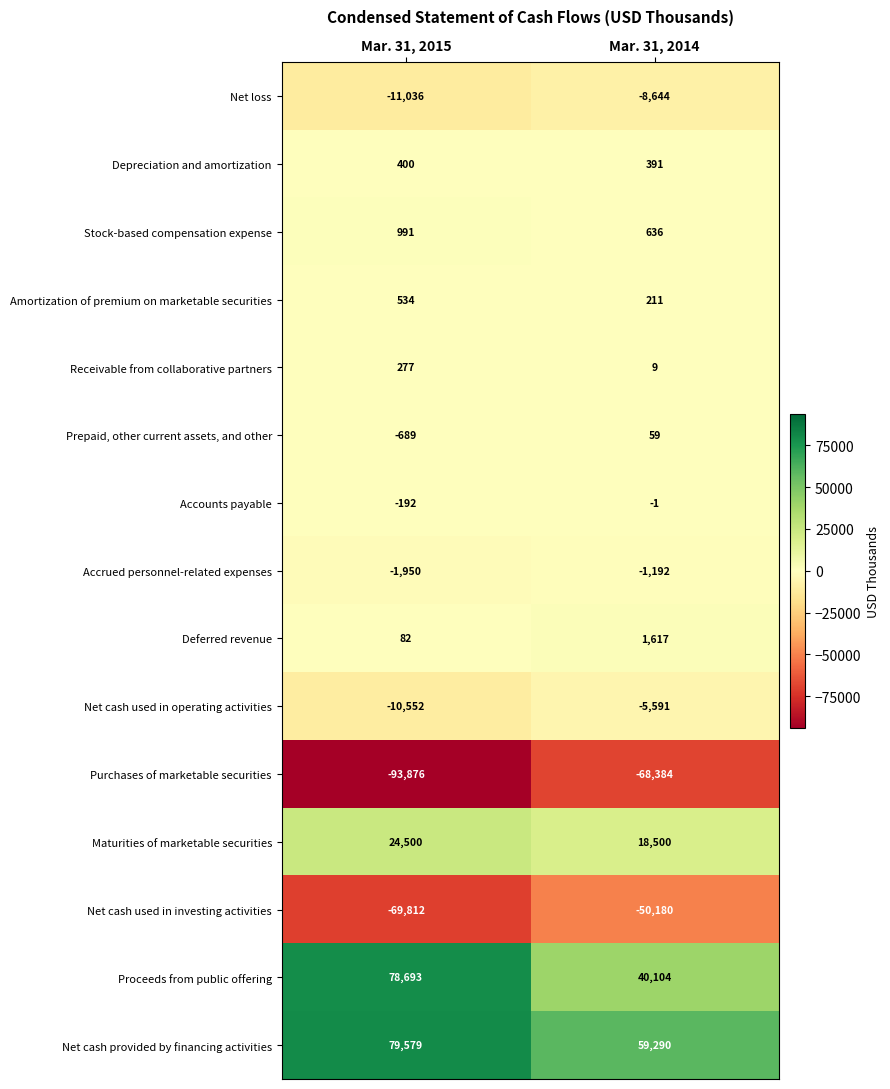

How many series are shown in this chart?

15